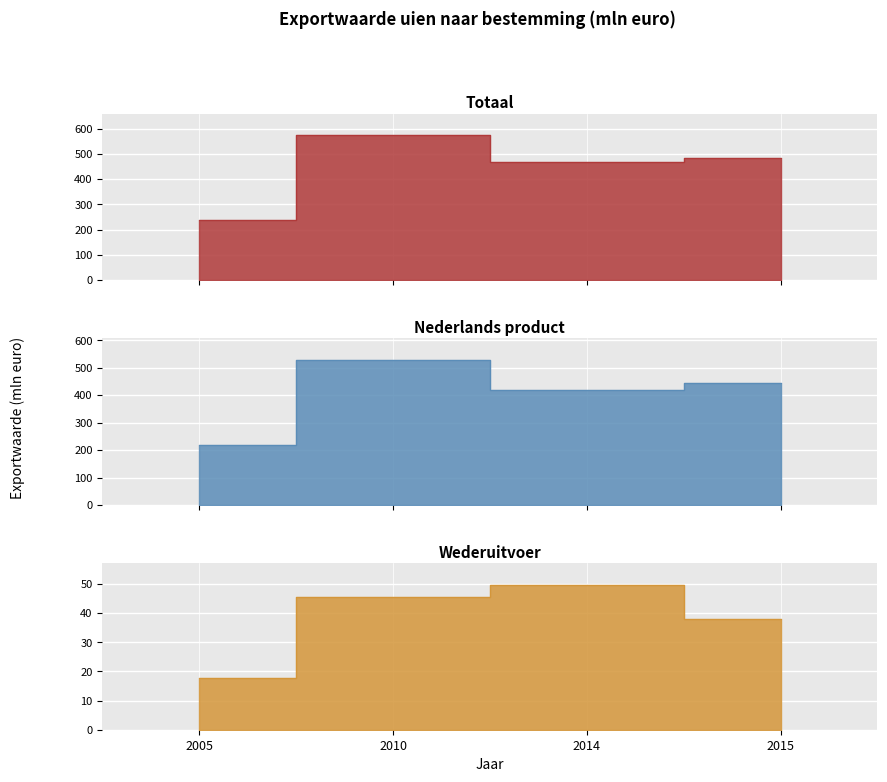

What is the lowest value of the Wederuitvoer series?

17.6